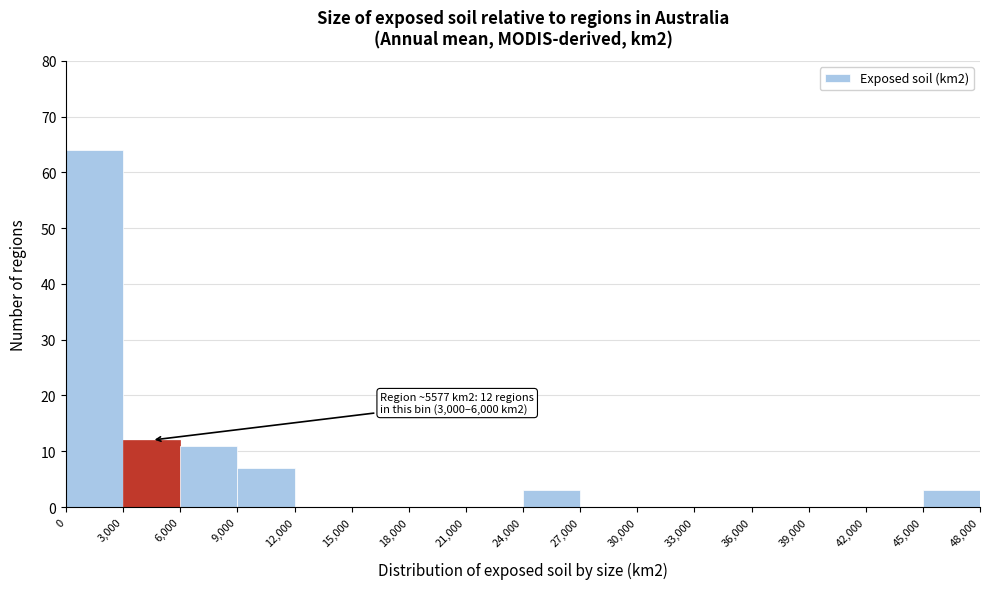

Over which range of the x-axis is the bar tallest?

0 to 3,000